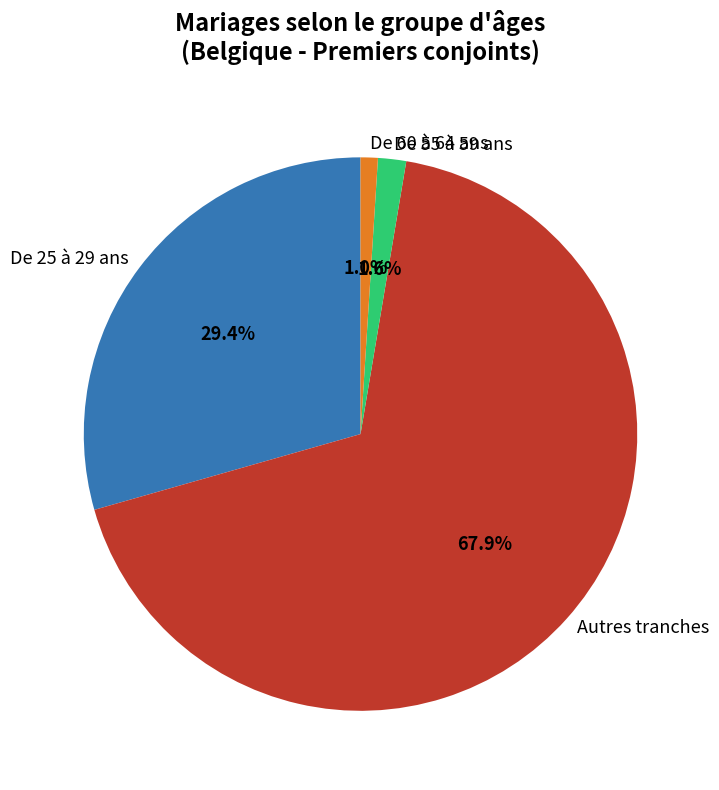

Which category has the biggest portion of the pie?

Autres tranches